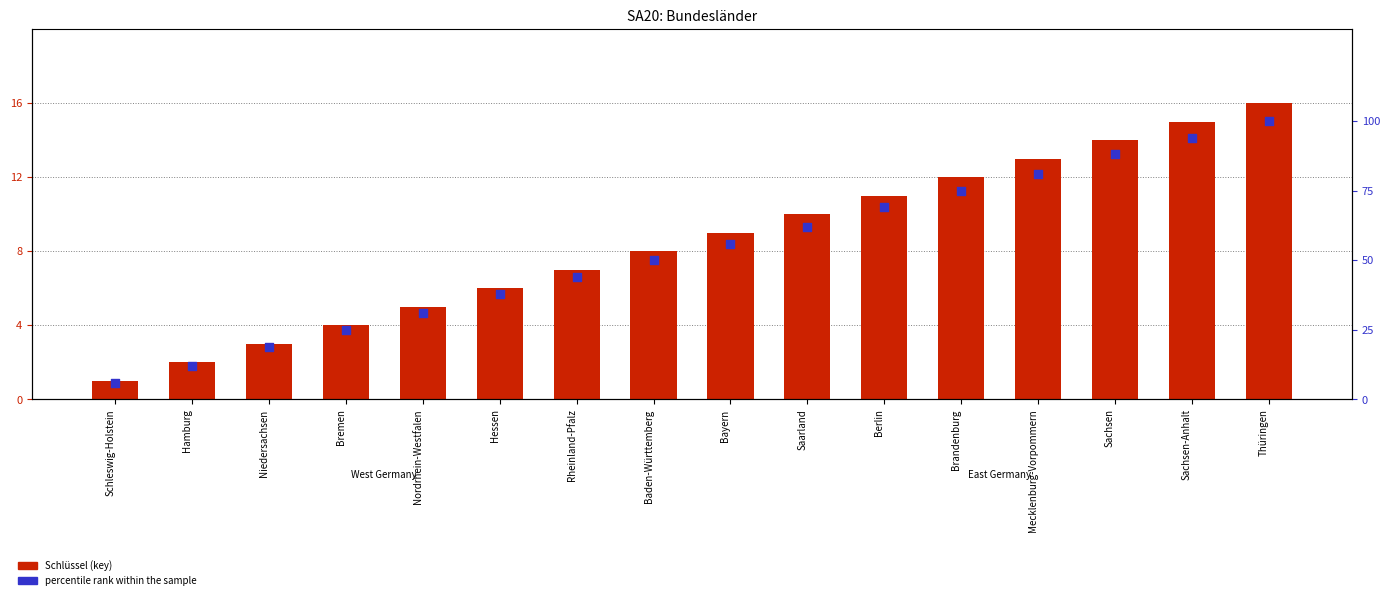

Which series has the widest spread of Y values?

percentile rank within the sample